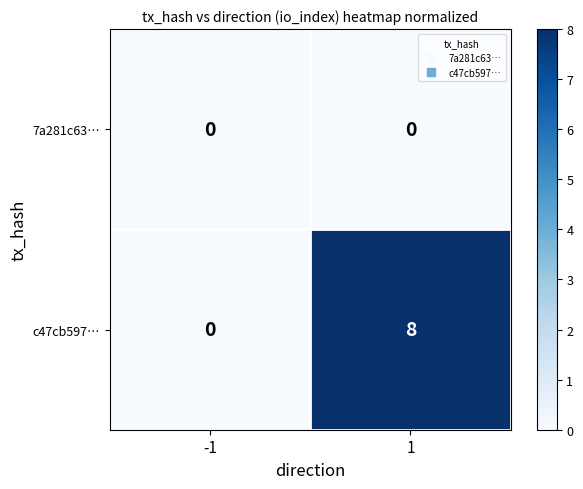

What is the sum of all c47cb597… values?

8